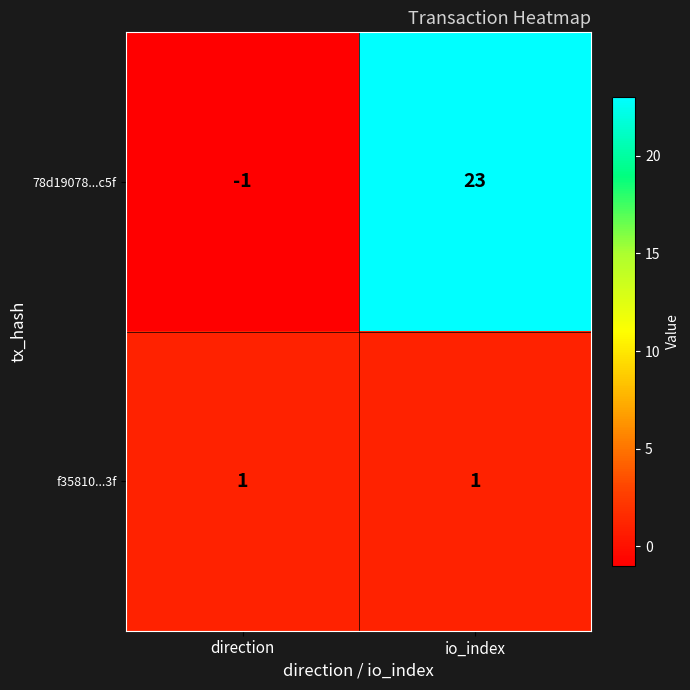

What is the average value of the 78d19078...c5f series?

11